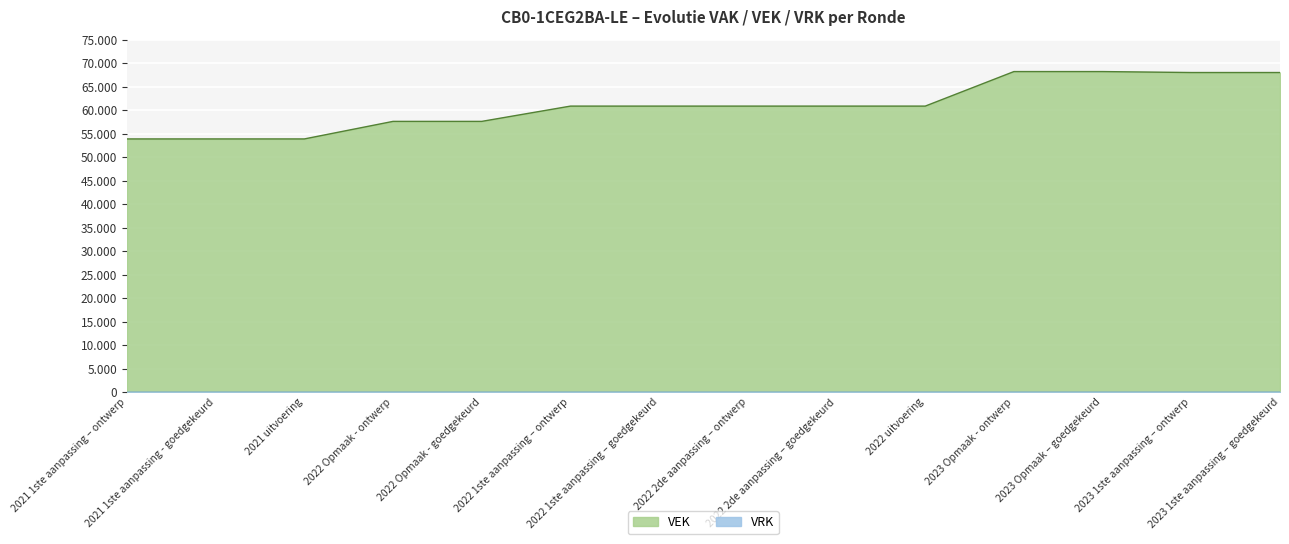

Rank the categories by value from lowest to highest.

2021 1ste aanpassing – ontwerp, 2021 1ste aanpassing - goedgekeurd, 2021 uitvoering, 2022 Opmaak - ontwerp, 2022 Opmaak - goedgekeurd, 2022 uitvoering, 2022 1ste aanpassing – ontwerp, 2022 1ste aanpassing – goedgekeurd, 2022 2de aanpassing – ontwerp, 2022 2de aanpassing – goedgekeurd, 2023 1ste aanpassing – ontwerp, 2023 1ste aanpassing – goedgekeurd, 2023 Opmaak - ontwerp, 2023 Opmaak – goedgekeurd